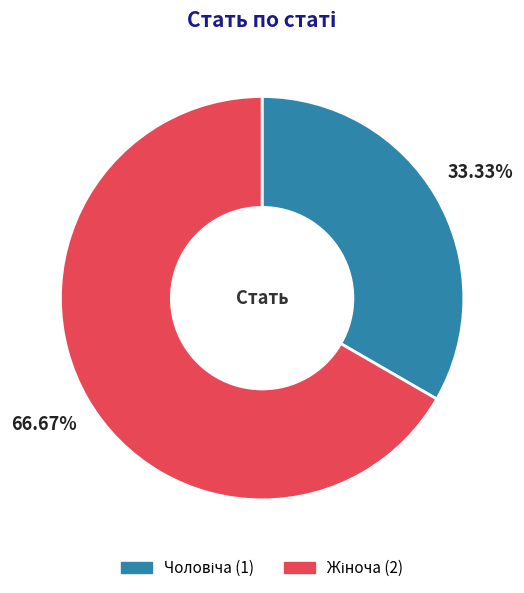

Is there any slice that represents more than half of the pie?

Yes